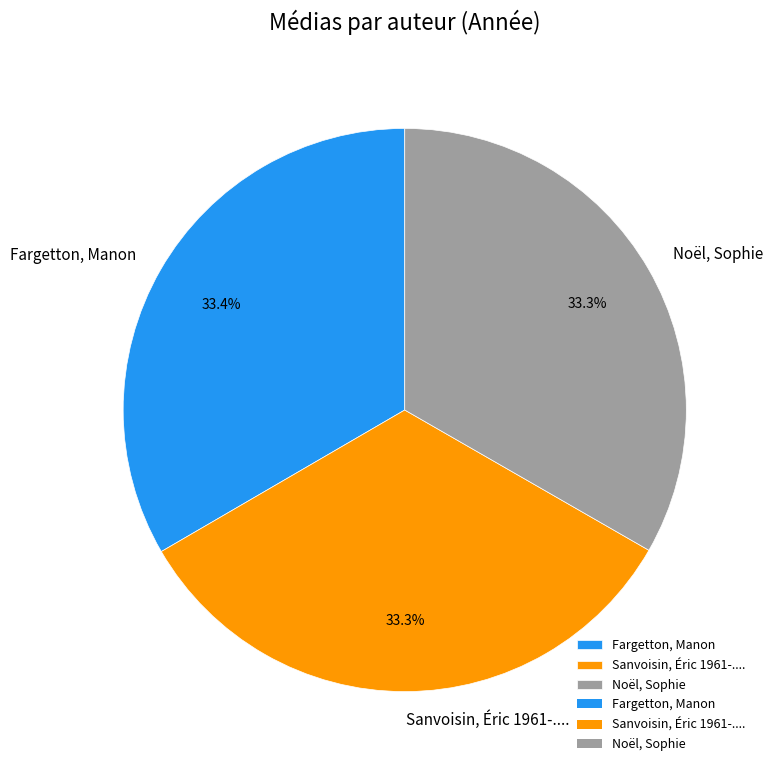

Is there a majority slice in this chart?

No